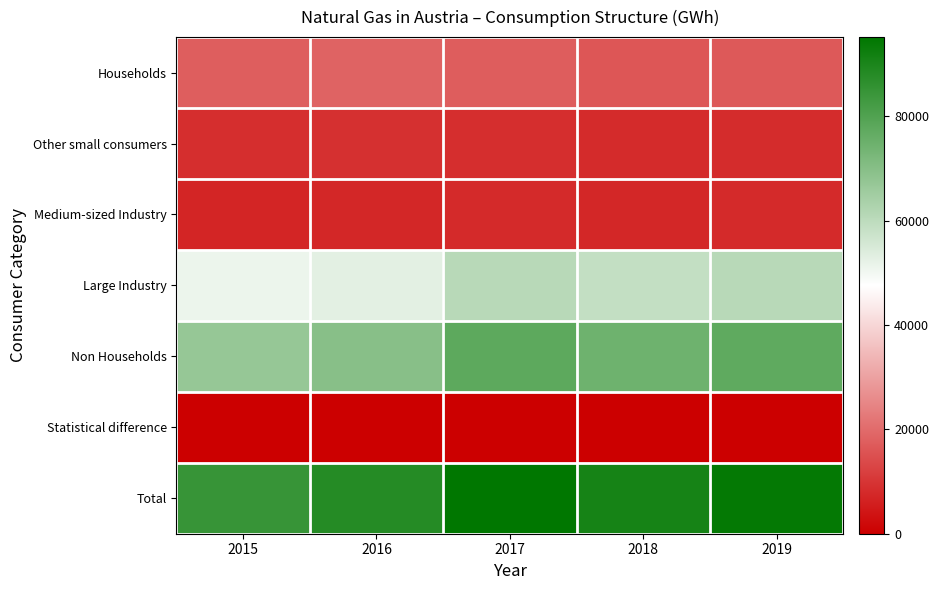

Which has a higher value, 2016 or 2019?

2016